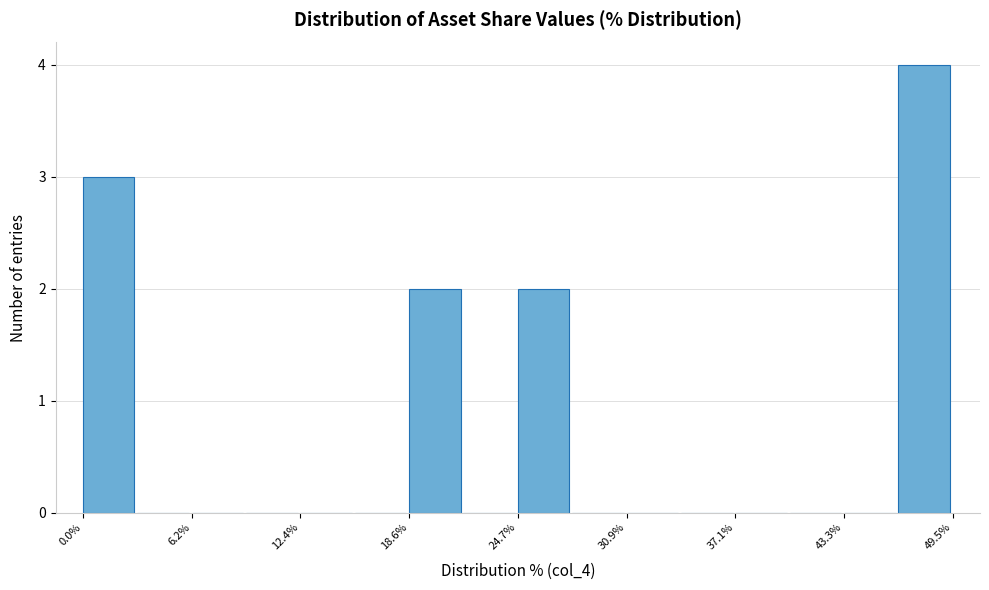

Around what value on the x-axis is the tallest bar? Give the approximate position of its centre, as read against the axis.

48